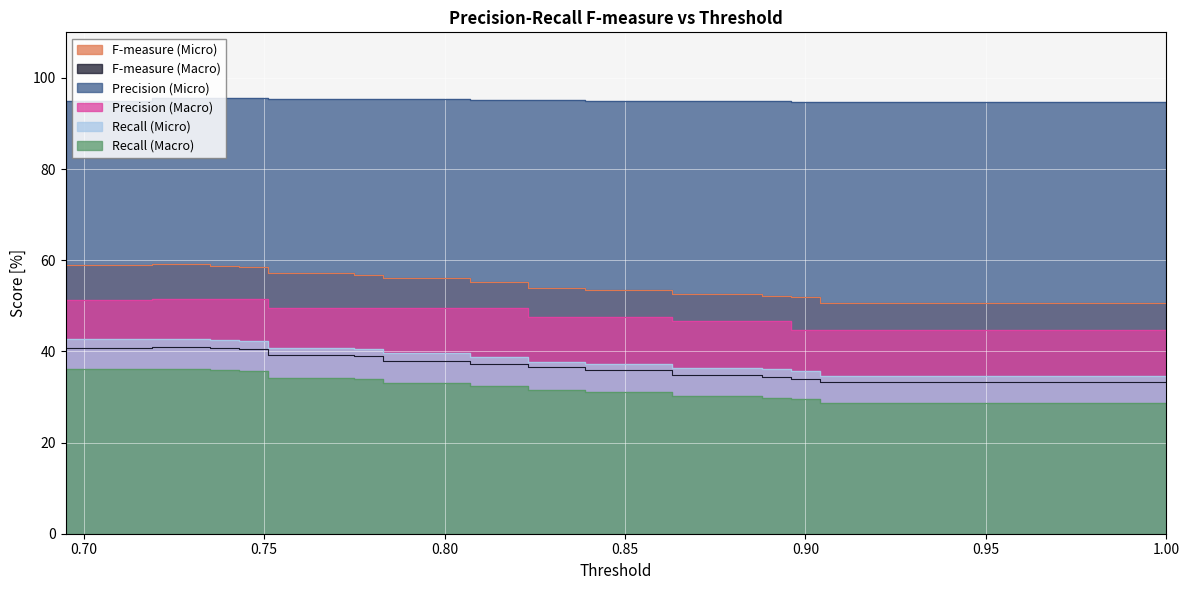

Is the value of Precision (Macro) at 0.783 greater than the value of Precision (Micro) at 0.912?

No